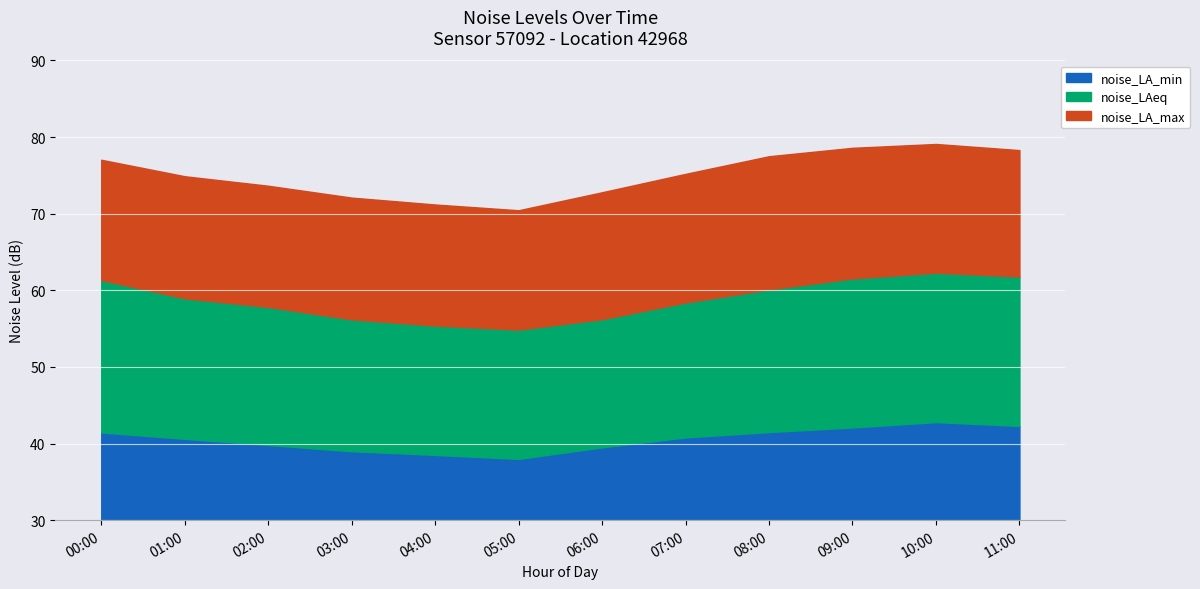

What position from the left is 04:00?

5